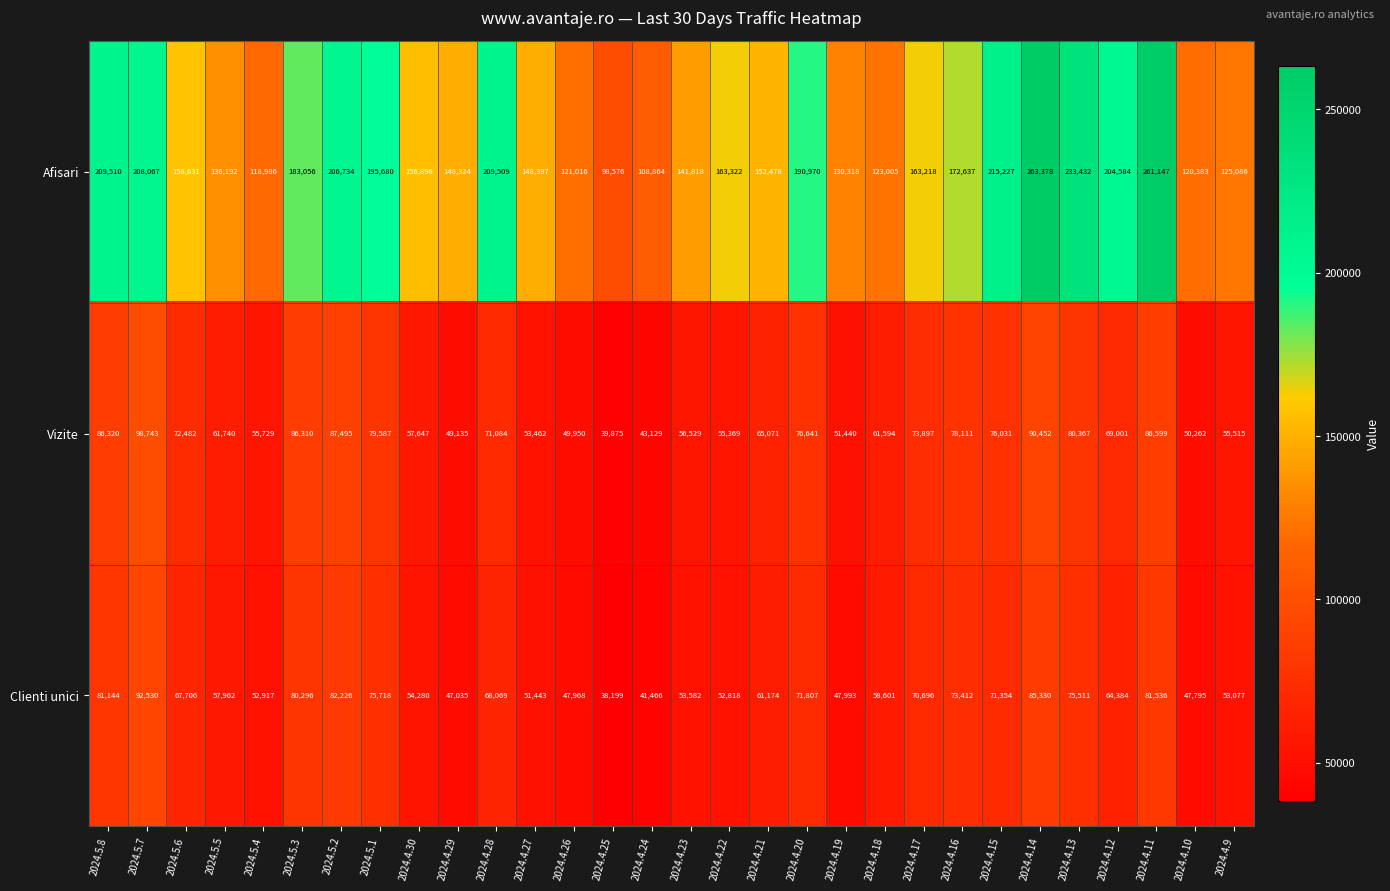

At which category is the sum across all series the highest?

2024.4.14